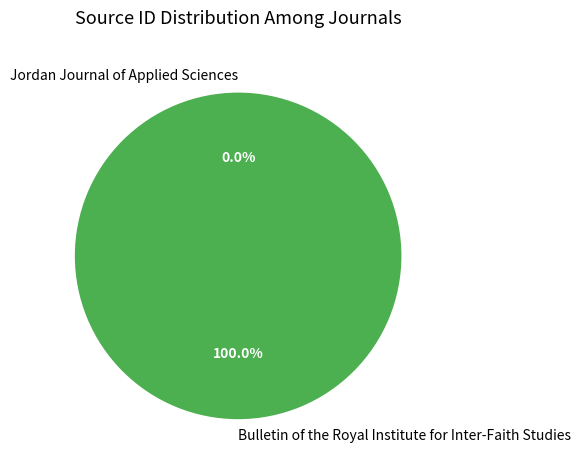

Which slice is the largest?

Bulletin of the Royal Institute for Inter-Faith Studies